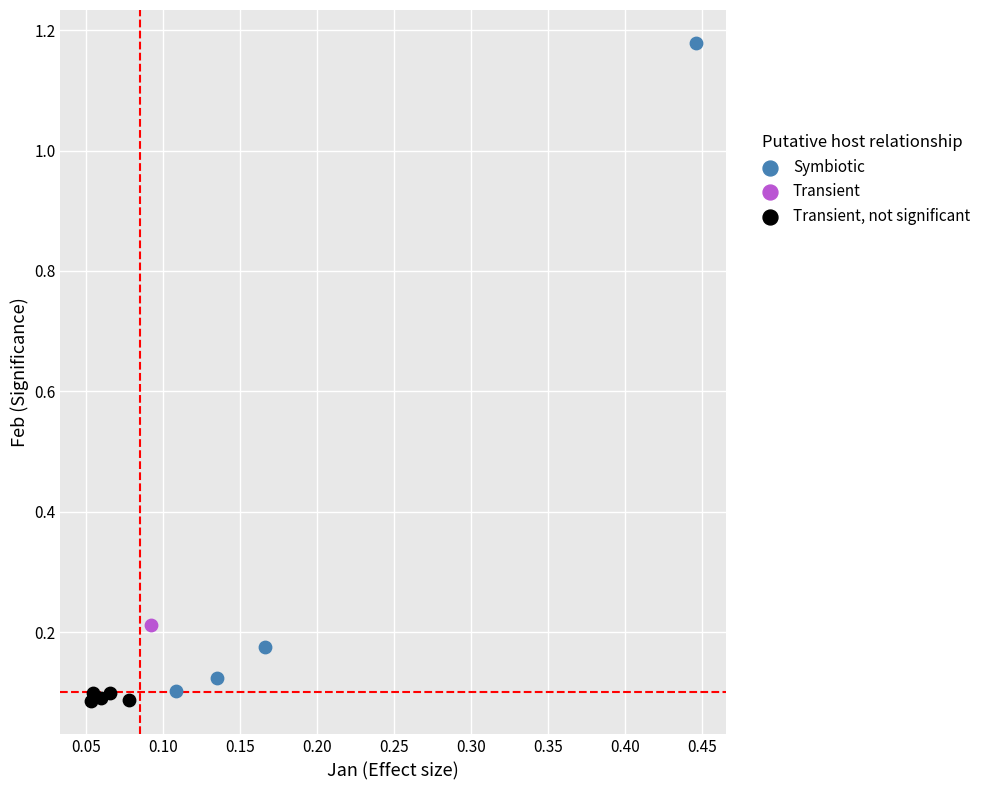

What are all the series names shown in the legend?

Symbiotic, Transient, Transient, not significant